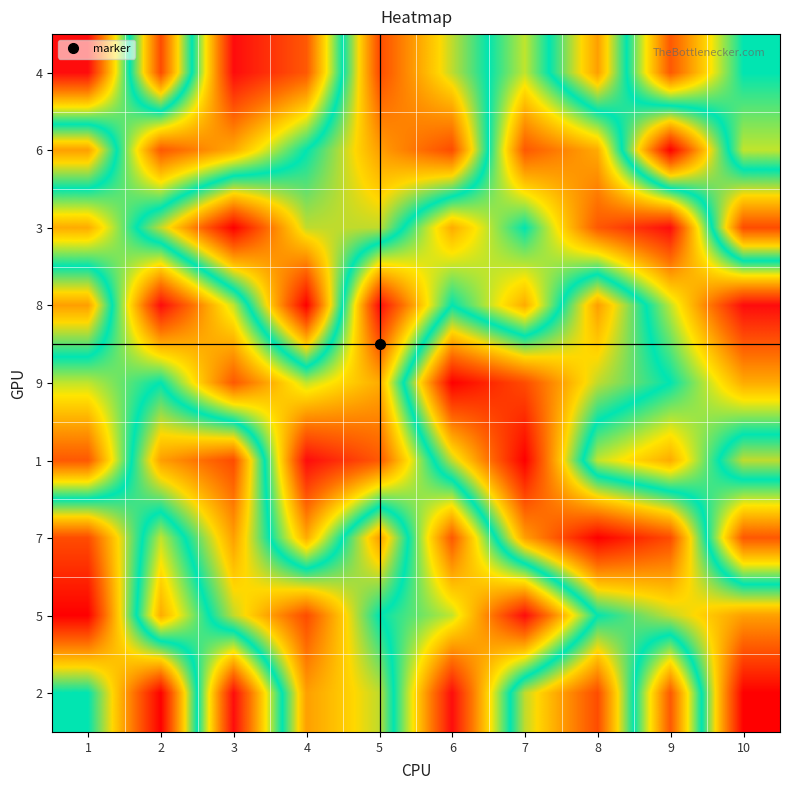

Rank the series at 6 from highest to lowest value.

2, 7, 3, 5, 8, 4, 1, 6, 9